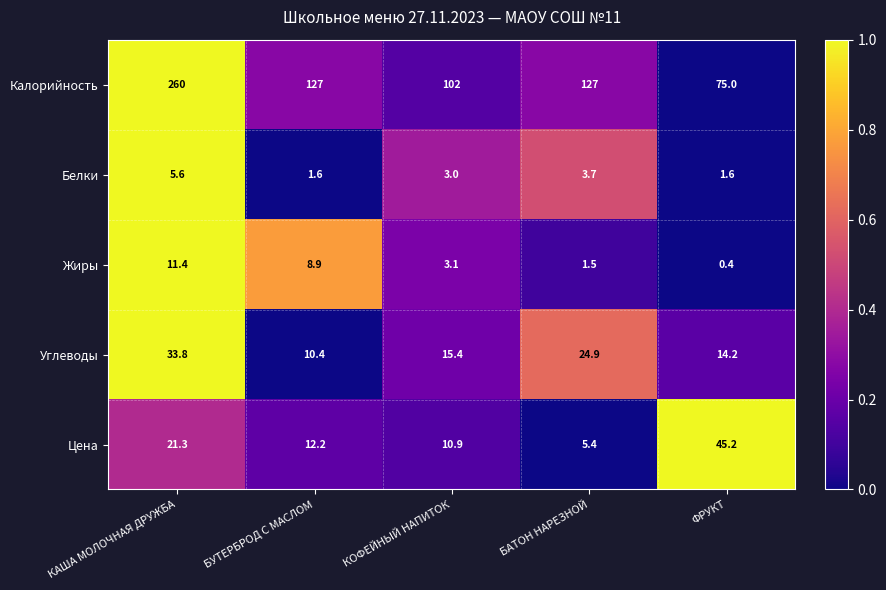

At КОФЕЙНЫЙ НАПИТОК, list the series in order from largest to smallest.

Калорийность, Углеводы, Цена, Жиры, Белки